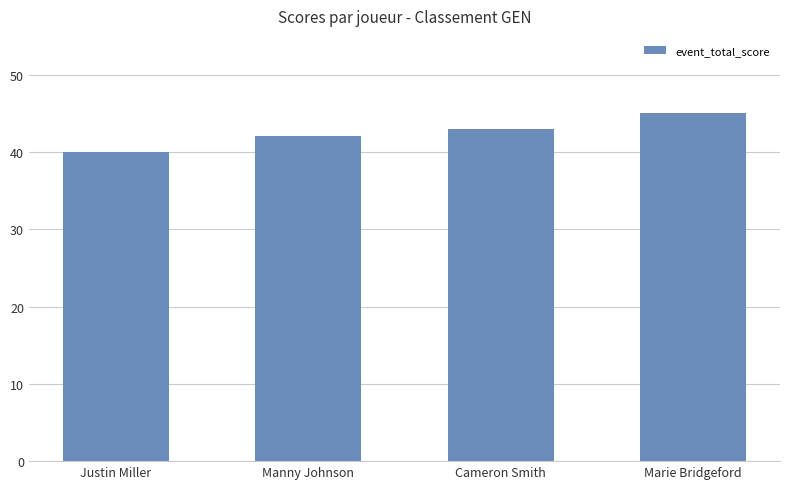

What position from the right is Justin Miller?

4